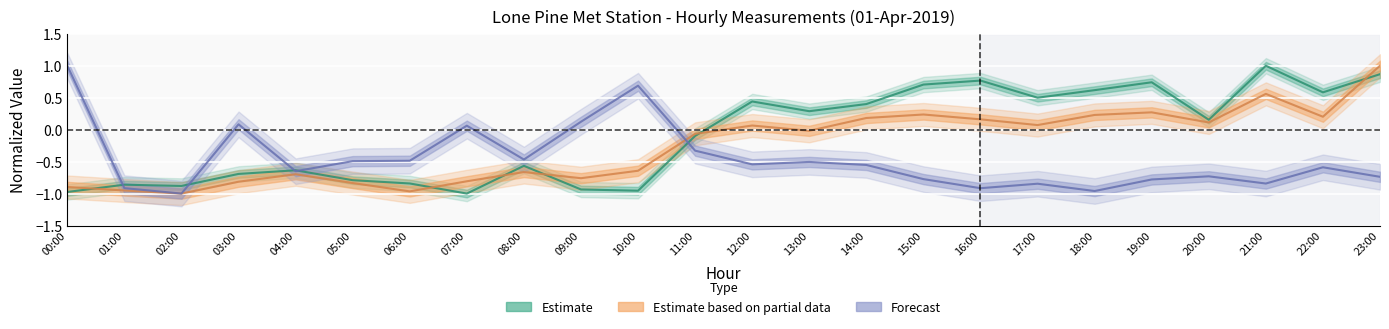

The value of m_MXASPD at 21:00 is 0.2. True or false?

False